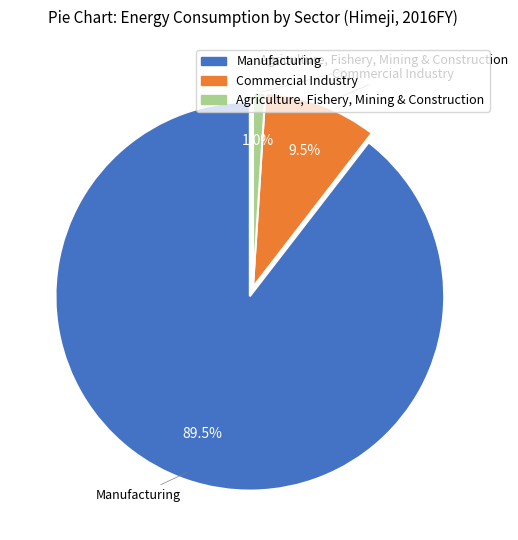

What is the smallest slice in the pie chart?

Agriculture, Fishery, Mining & Construction